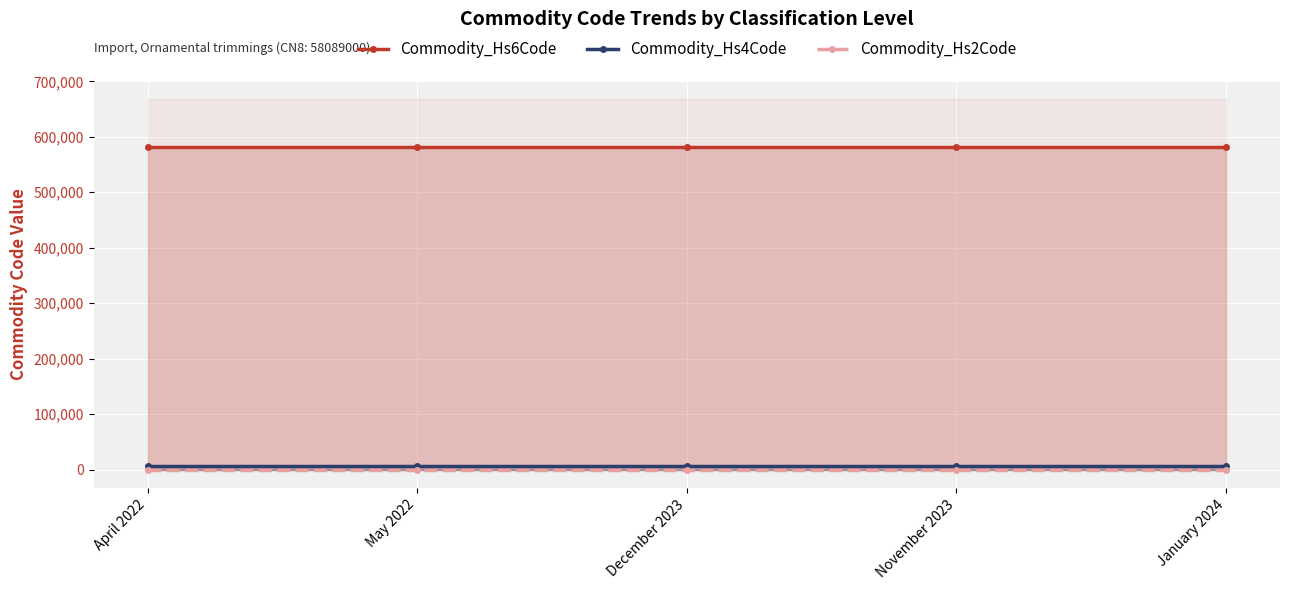

True or false: Commodity_Hs4Code and Commodity_Hs6Code intersect in this chart.

False